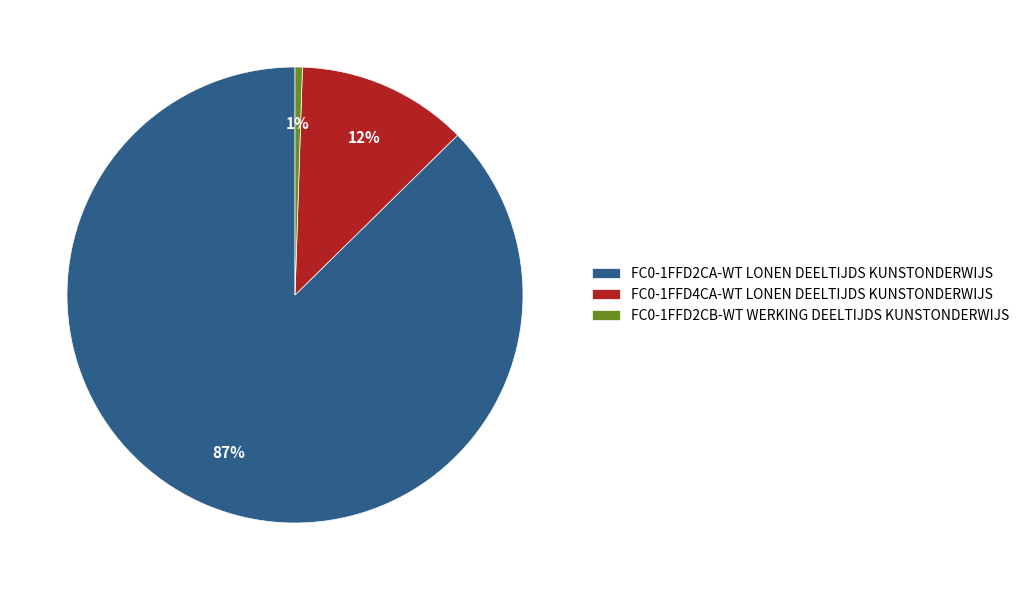

To the nearest percent, what is the average slice percentage?

33%